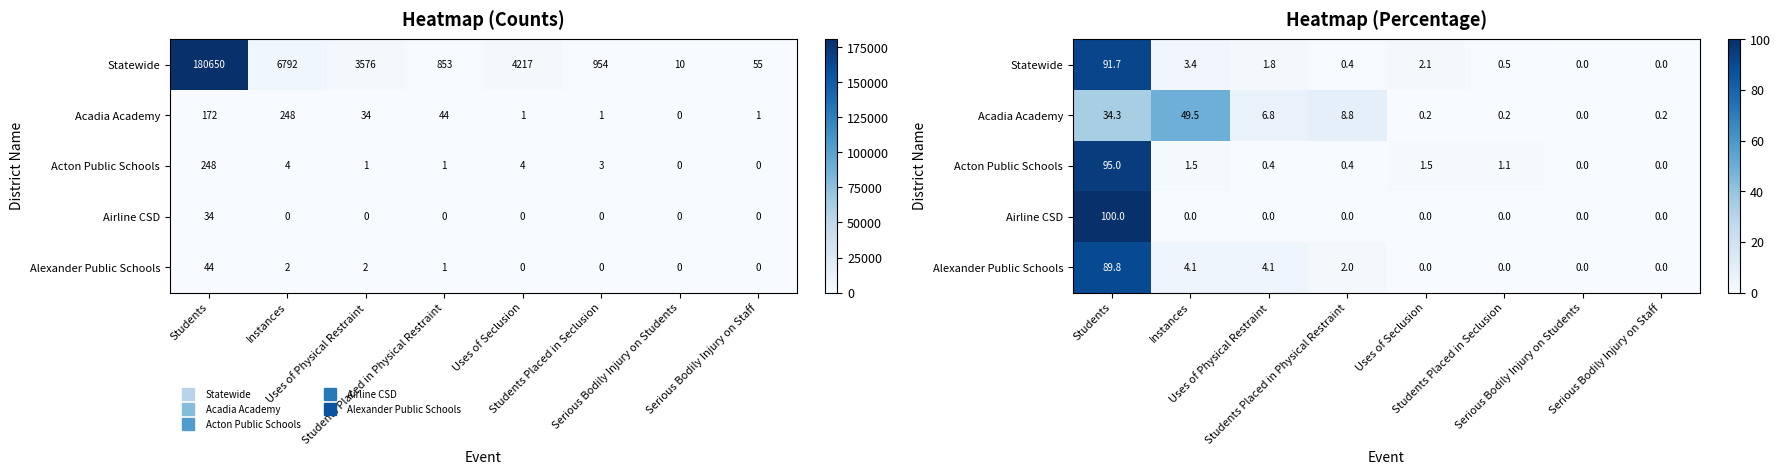

Where is Statewide nearest to the value 45?

Instances